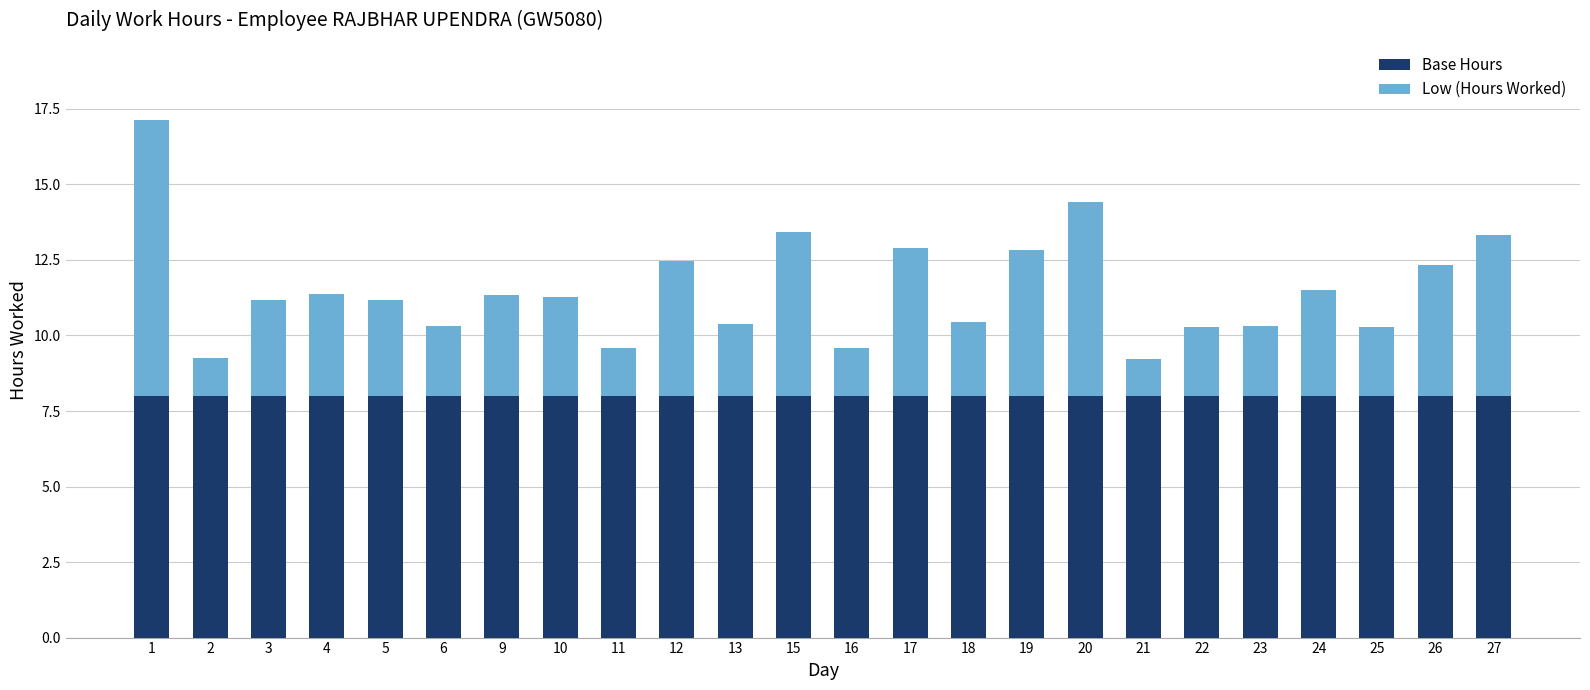

What is the maximum value for Base Hours?

8.0